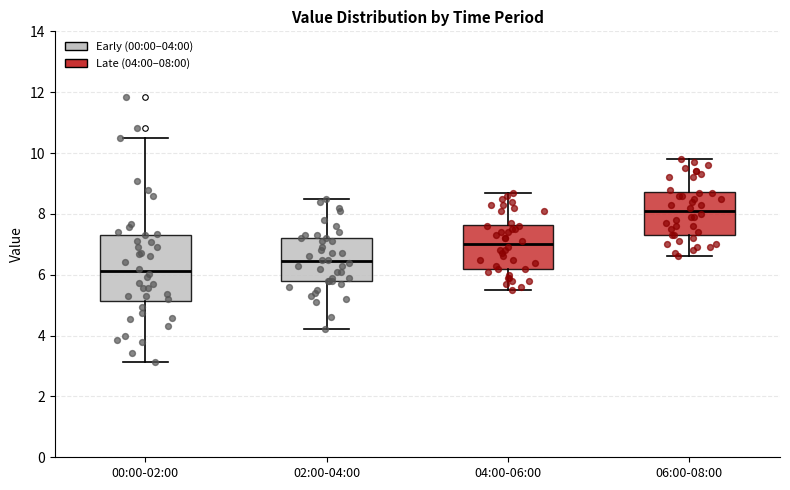

Reading left to right, read every box against the y-axis: the position of its median line, the range the box covers, and the ends of its whiskers. The values are not printed on the chart, so give them approximately, as read against the axis.

00:00-02:00: median 6.2, box 5.2 to 7.4, whiskers 3.2 to 10.6
02:00-04:00: median 6.4, box 5.8 to 7.2, whiskers 4.2 to 8.6
04:00-06:00: median 7.0, box 6.2 to 7.6, whiskers 5.6 to 8.8
06:00-08:00: median 8.2, box 7.4 to 8.8, whiskers 6.6 to 9.8